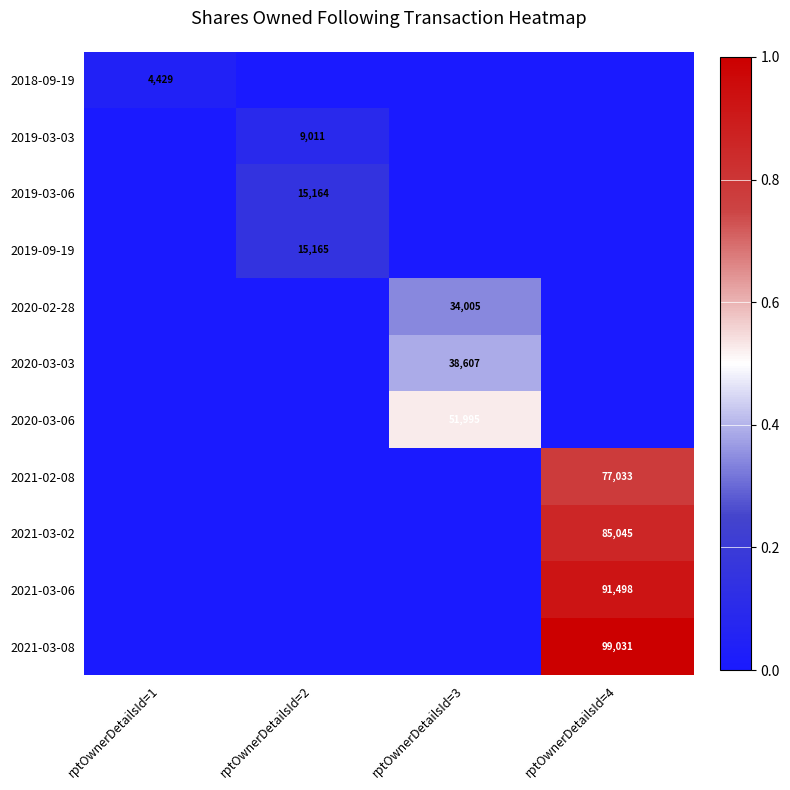

Is the value of 2019-03-06 at rptOwnerDetailsId=2 greater than the value of 2021-03-06 at rptOwnerDetailsId=4?

No